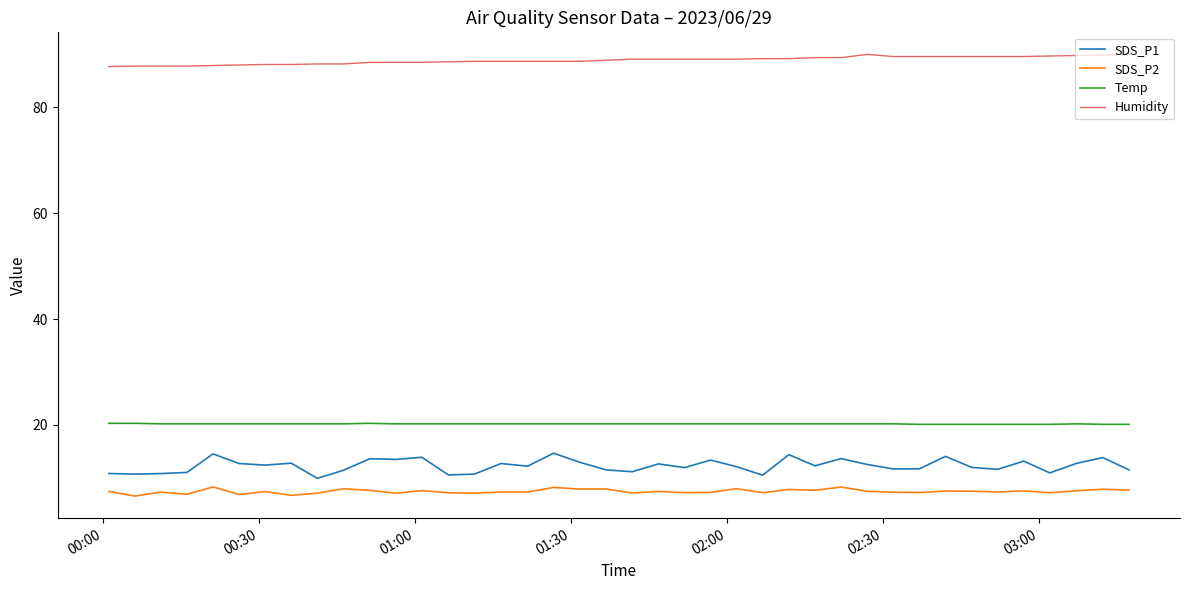

Which series has the largest range (max minus min)?

SDS_P1